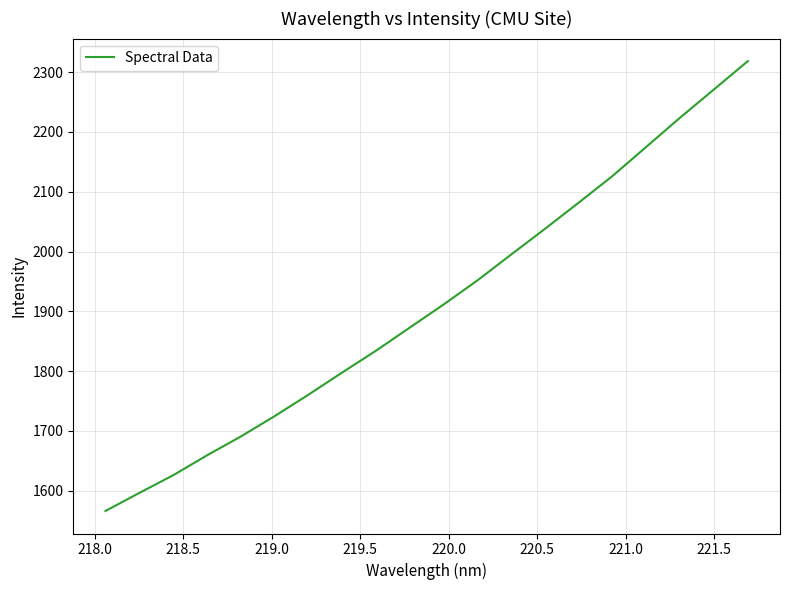

What is the smallest value displayed?

1566.0